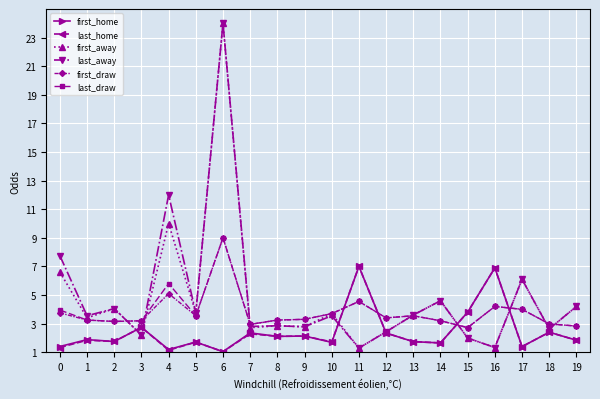

What is the difference between the maximum and minimum values in the first_home series?

6.0